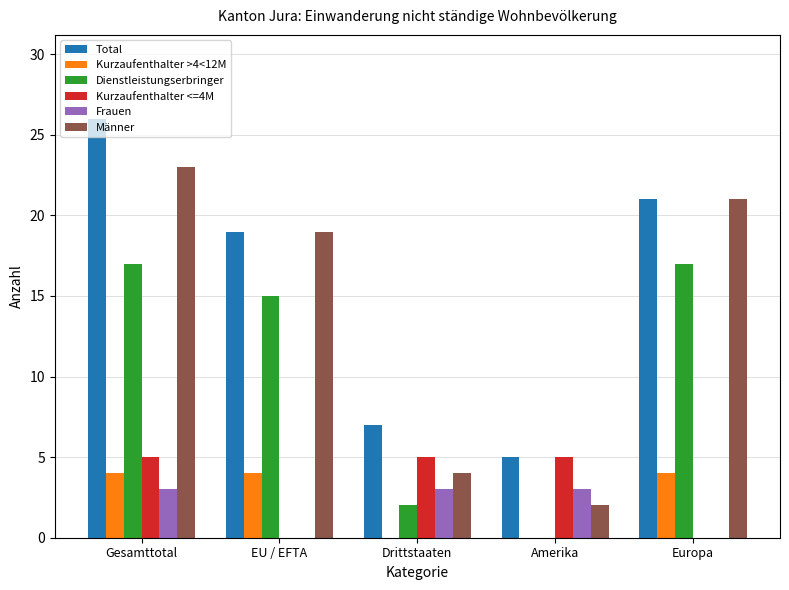

What is the sum of all Total values?

78